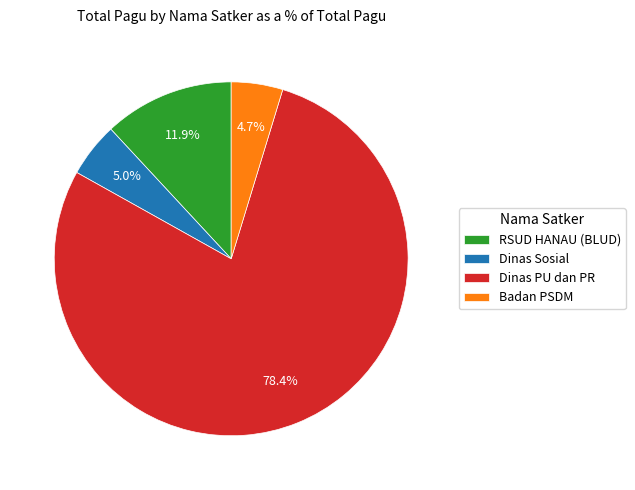

To the nearest percent, what is the average slice percentage?

25%